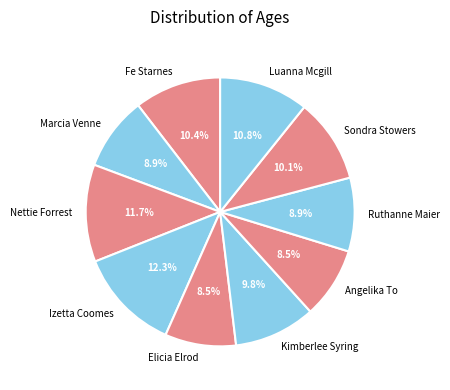

What percentage do Luanna Mcgill and Izetta Coomes together represent?

23.1%